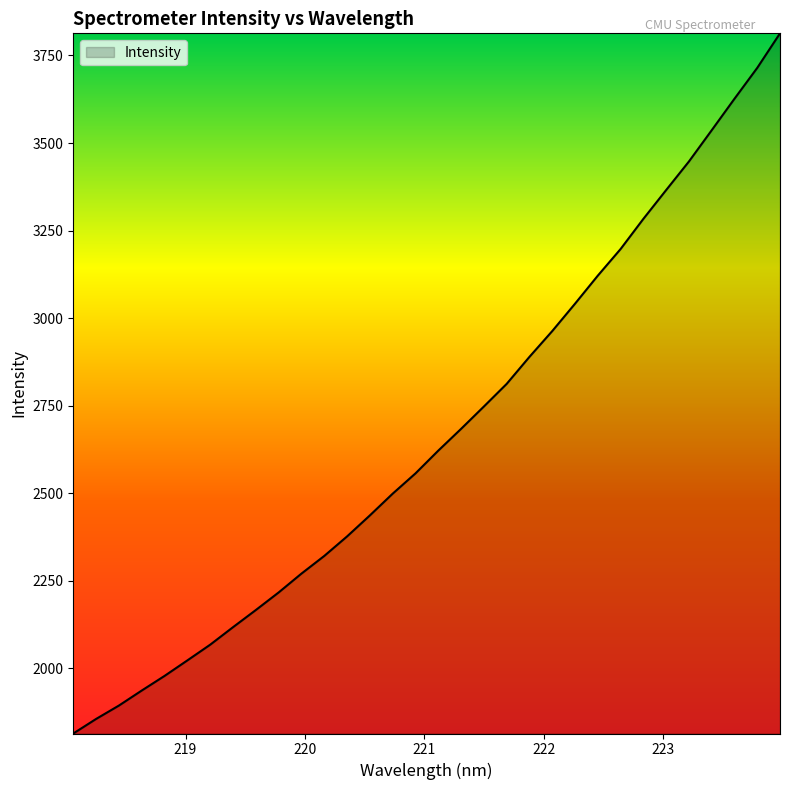

What is the difference between the maximum and minimum values?

1998.9